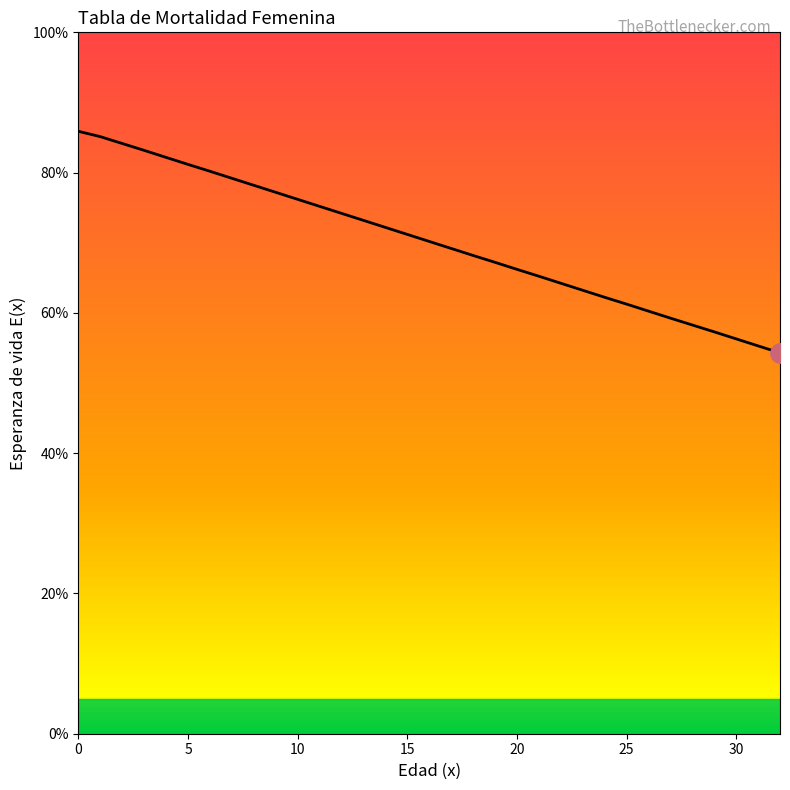

Read the value at 8.

78.2